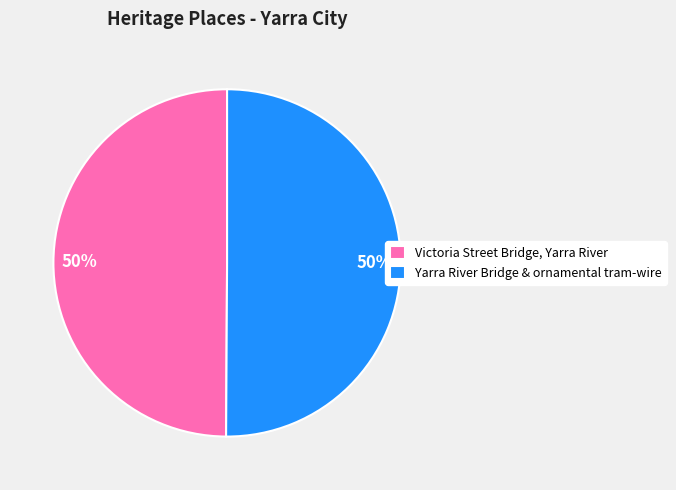

Do Victoria Street Bridge, Yarra River and Yarra River Bridge & ornamental tram-wire together represent more than half of the pie?

Yes